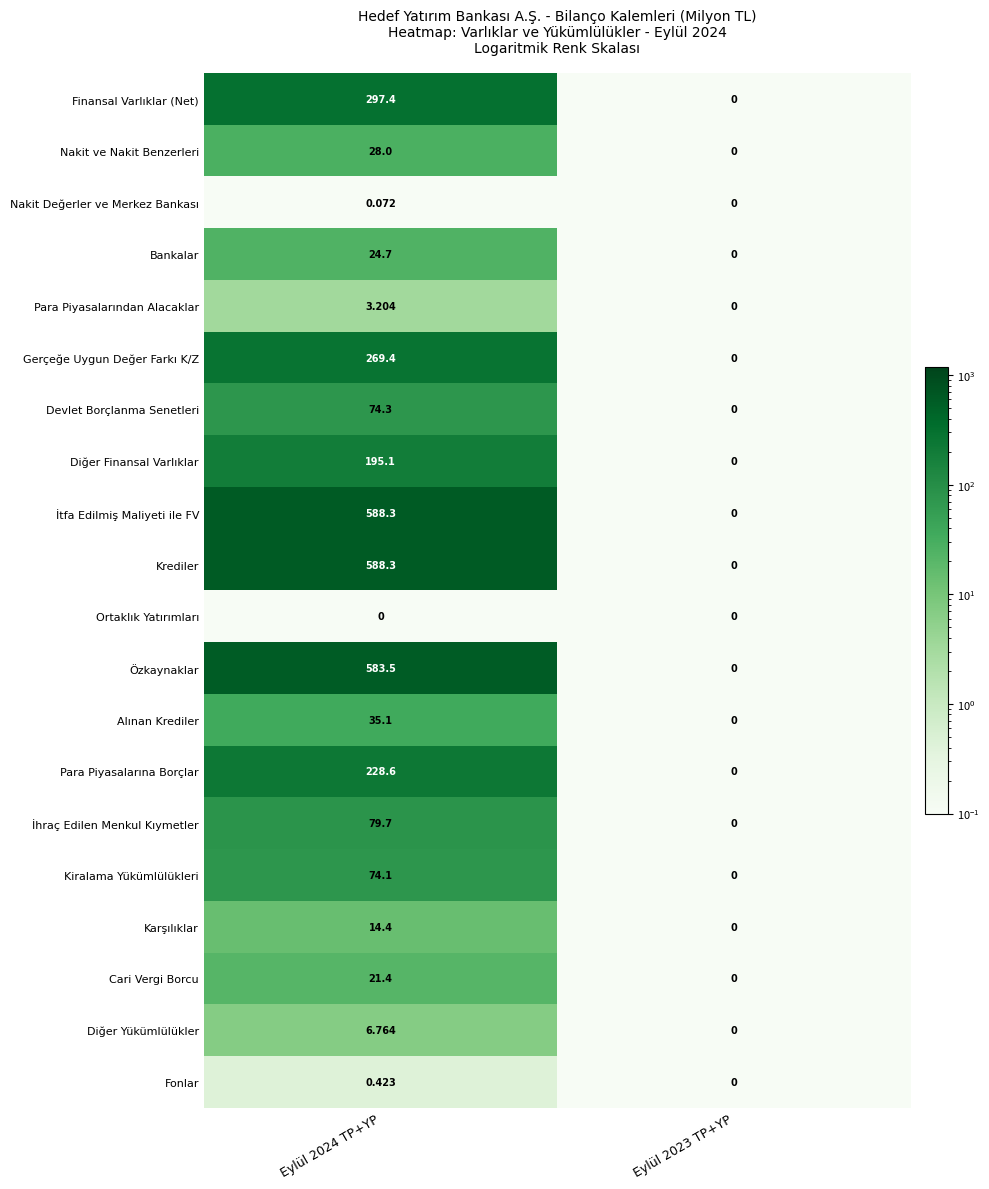

How many series are shown in this chart?

20